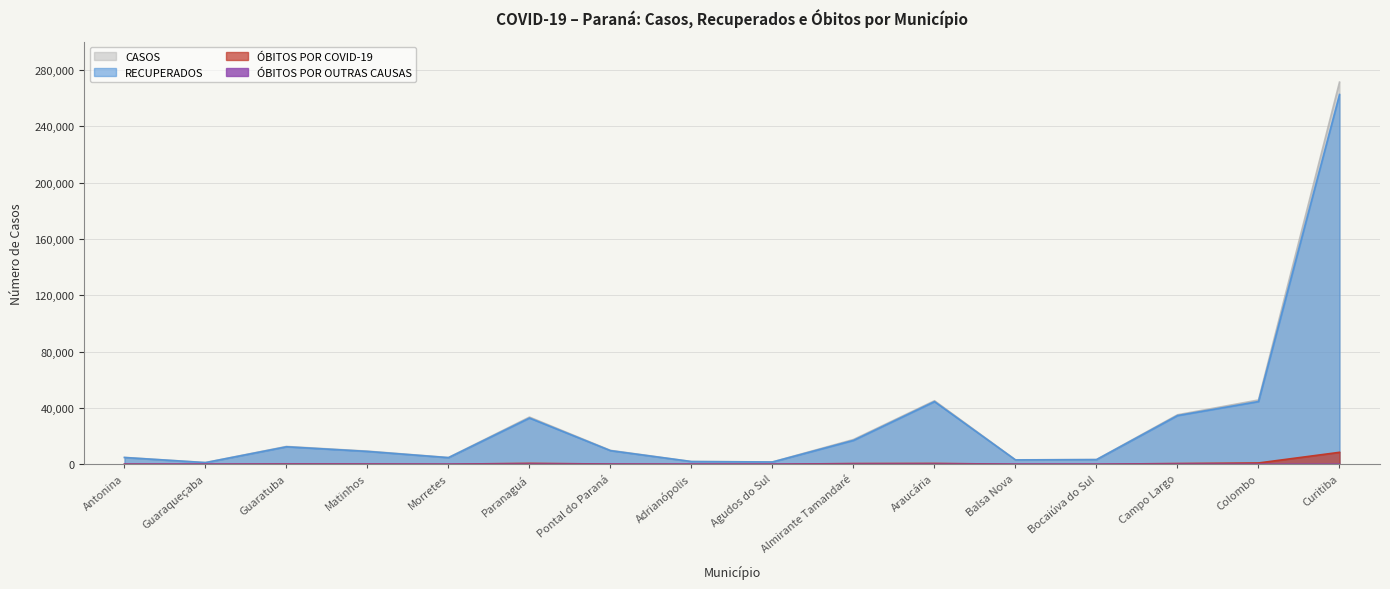

How many interior local valleys does the RECUPERADOS series have?

4